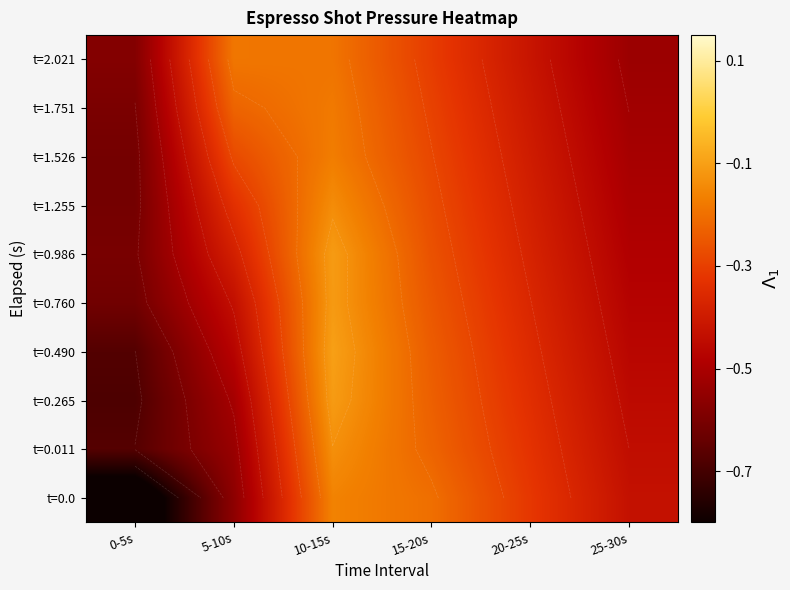

The t=1.255 series shows -0.6 at 5-10s. True or false?

False